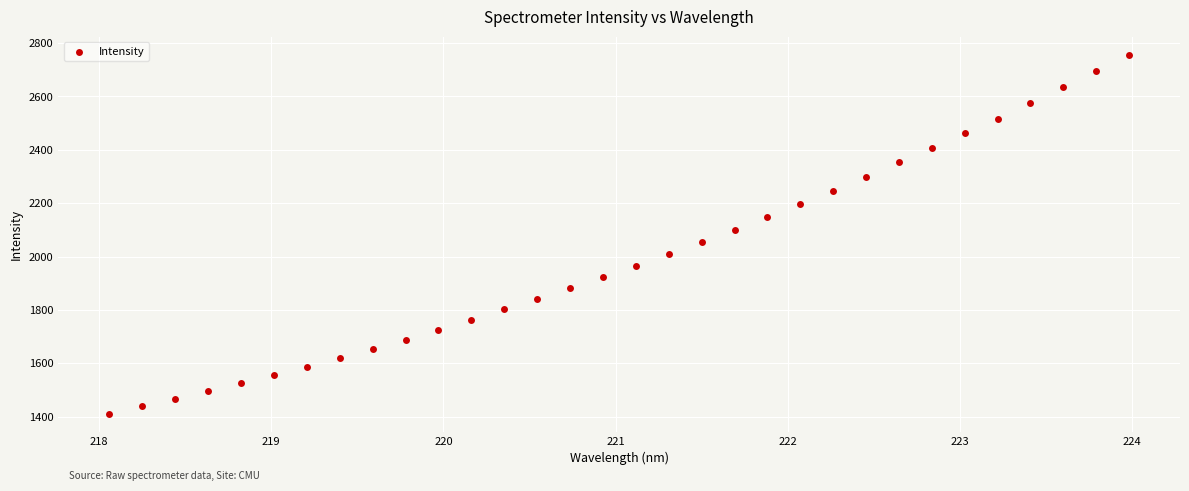

What is the range of Y values (max minus min)?

1345.7